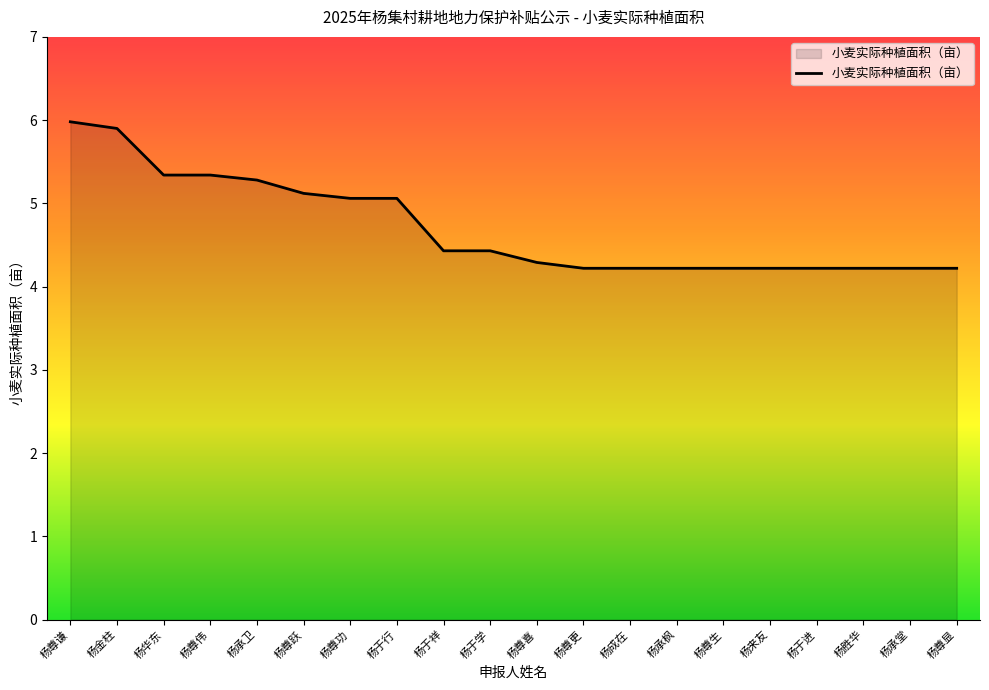

Read the value at 杨于学.

4.4